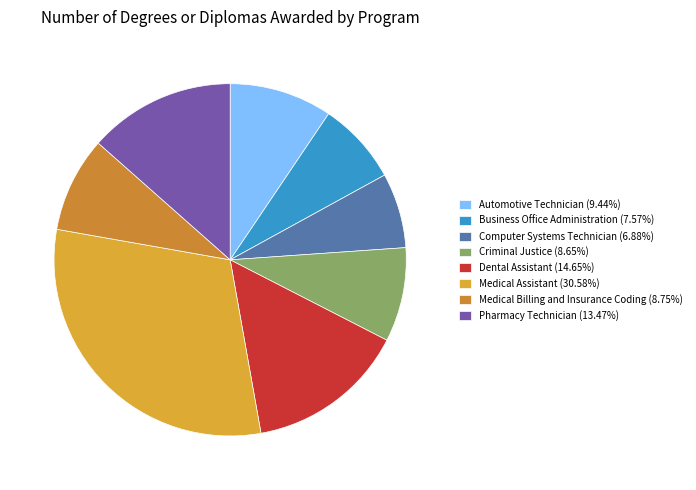

Is Dental Assistant the majority of the pie?

No